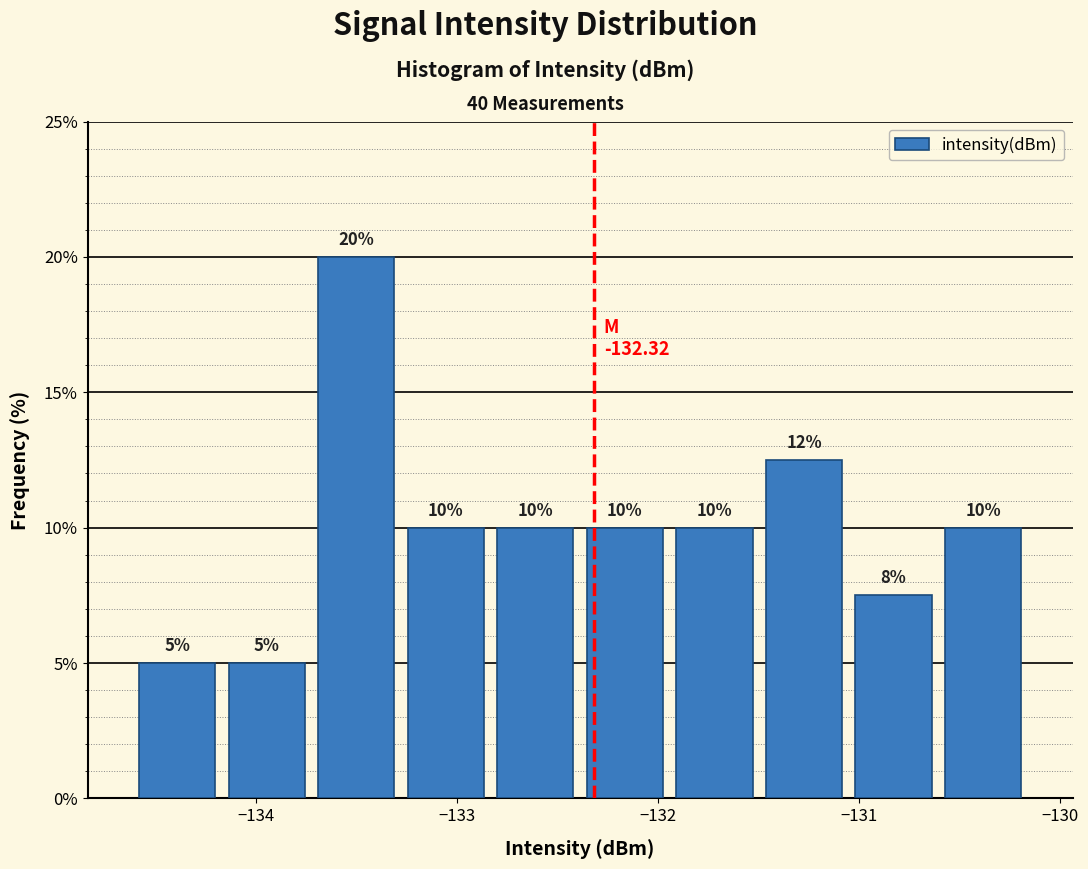

Over which range of the x-axis is the bar tallest?

-133.7 to -133.3